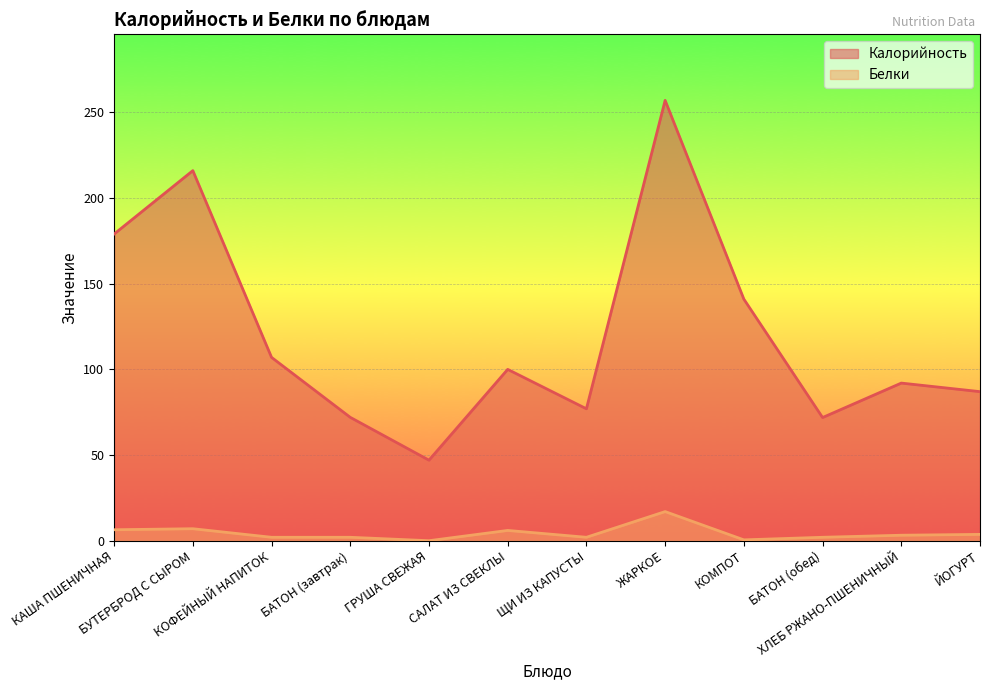

Which category has the highest value across all series?

ЖАРКОЕ